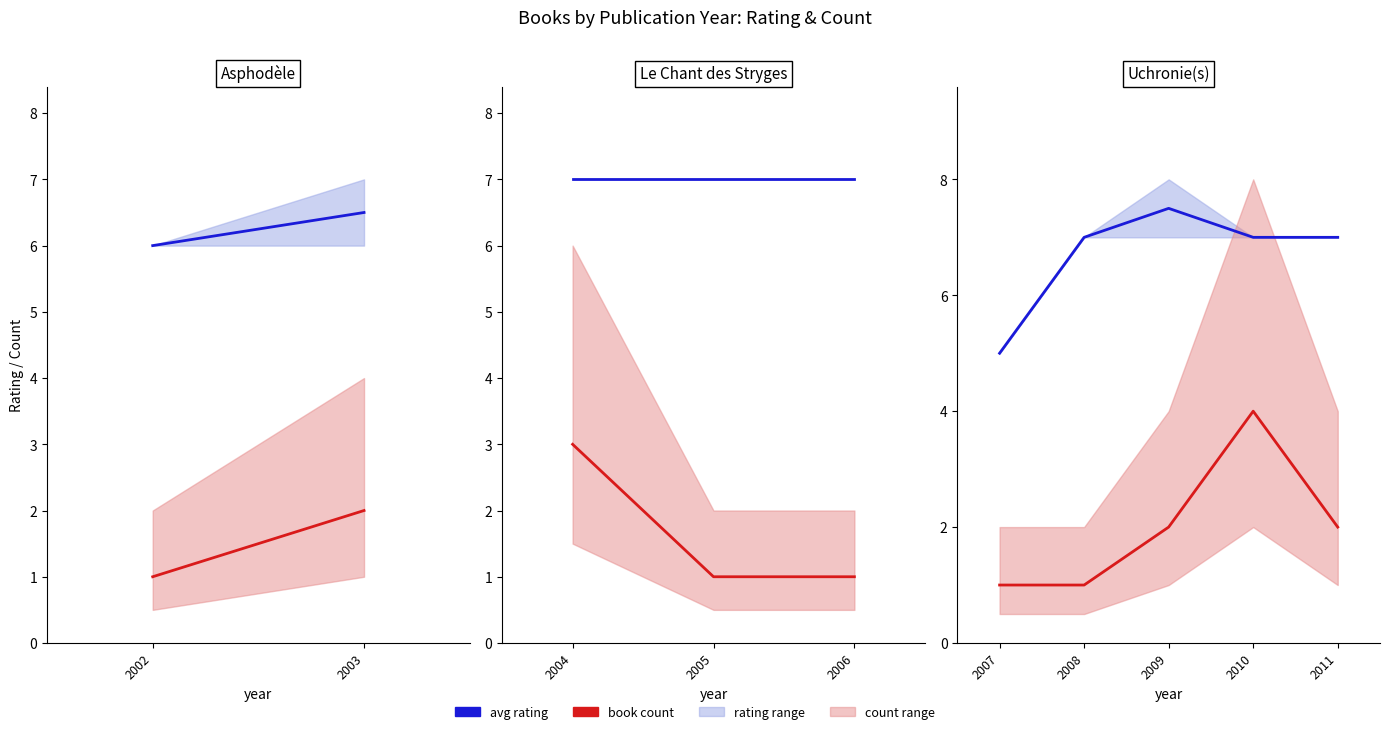

Rank the series at 2007 from lowest to highest value.

book count, avg rating